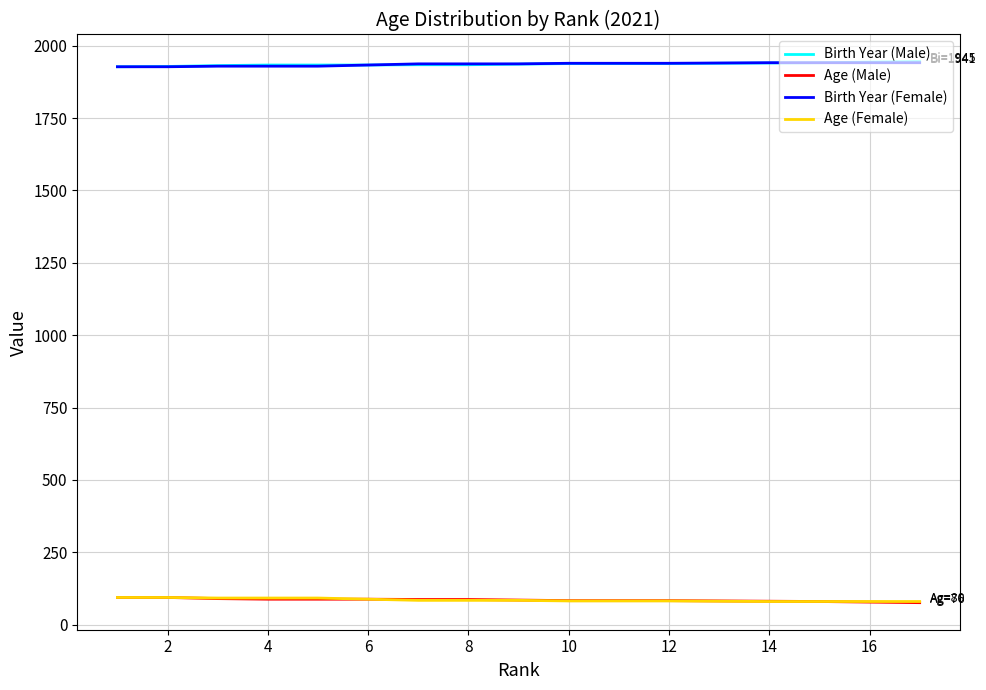

What is the difference between the second highest and minimum values in the Age (Male) series?

18